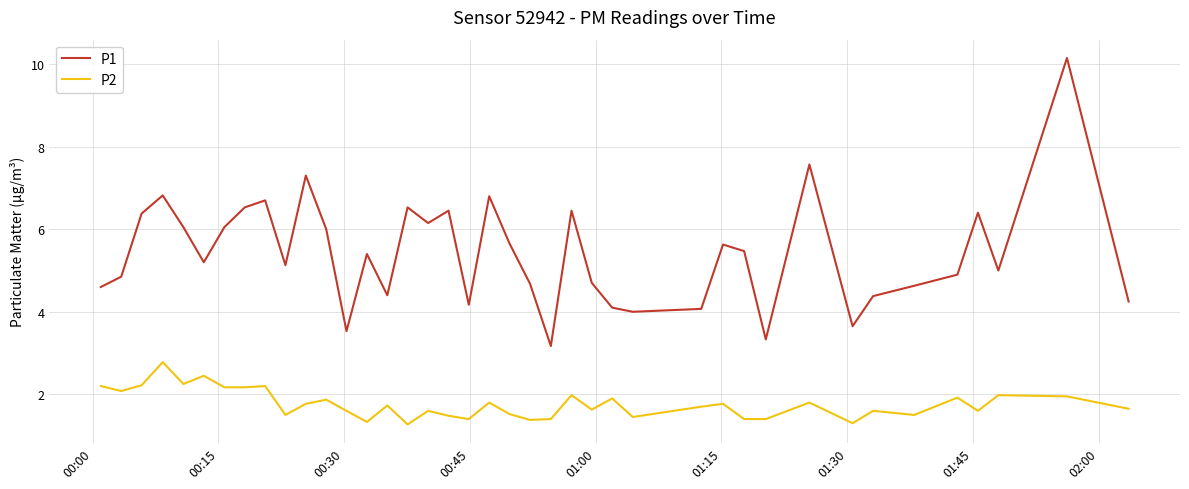

What is the highest value of the P2 series?

2.8